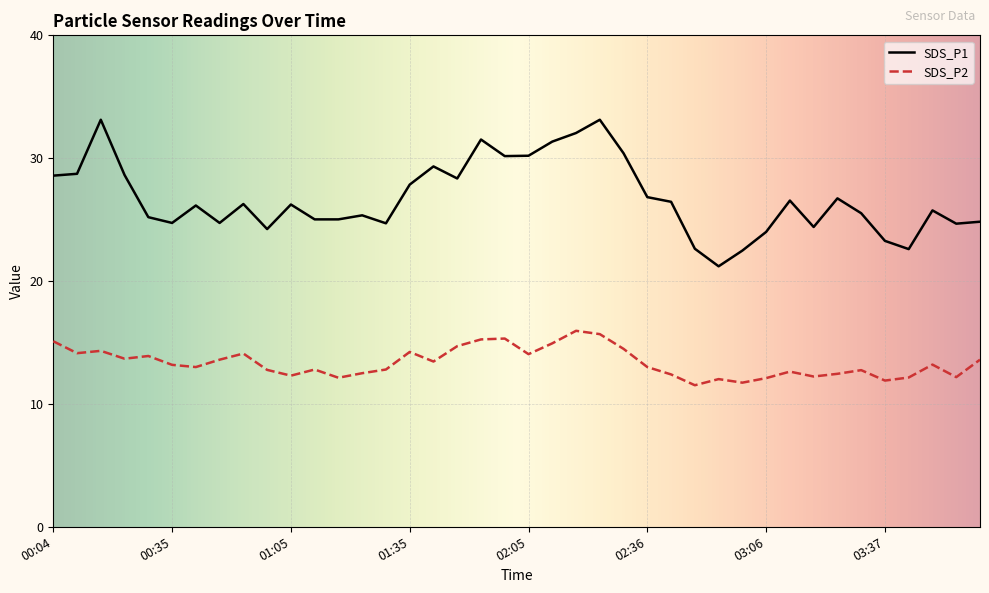

True or false: SDS_P1 and SDS_P2 cross at least once.

False